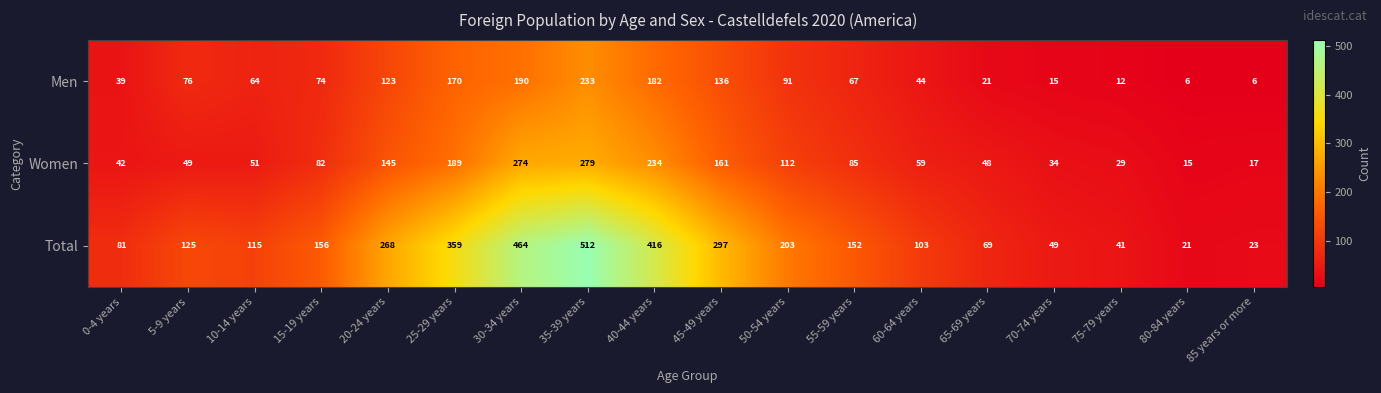

Which series changed the most between 20-24 years and 45-49 years?

Total